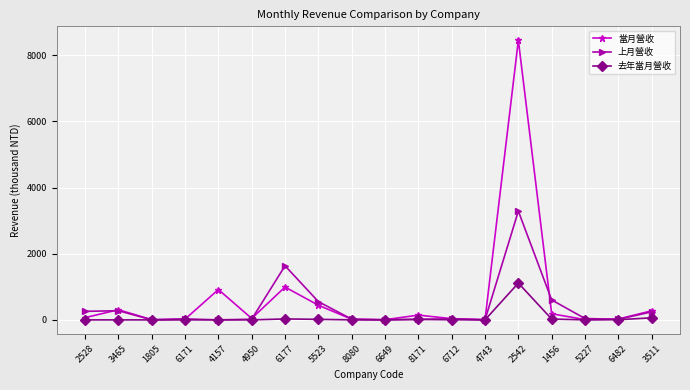

What is the highest value of the 當月營收 series?

8452.2